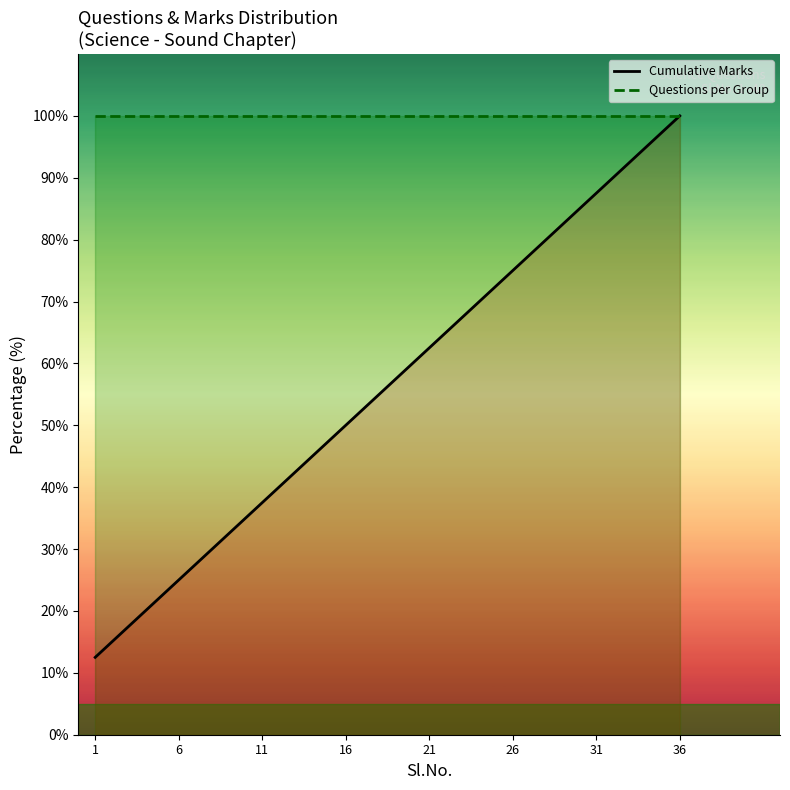

What is the lowest value of the Questions per Group series?

100.0